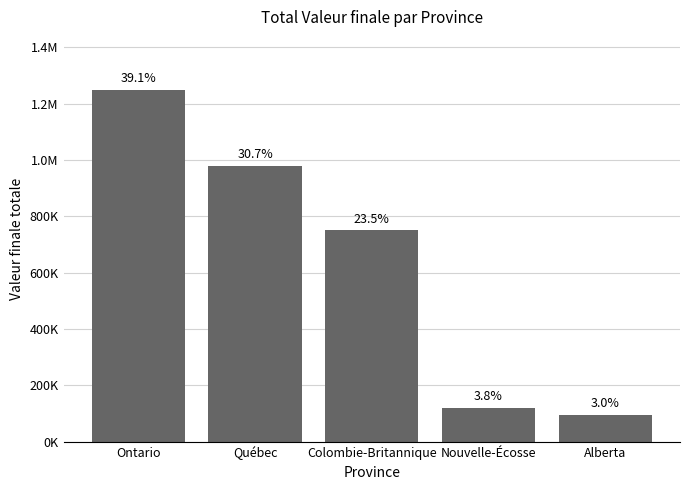

At which category does the chart reach its peak across all series?

Ontario